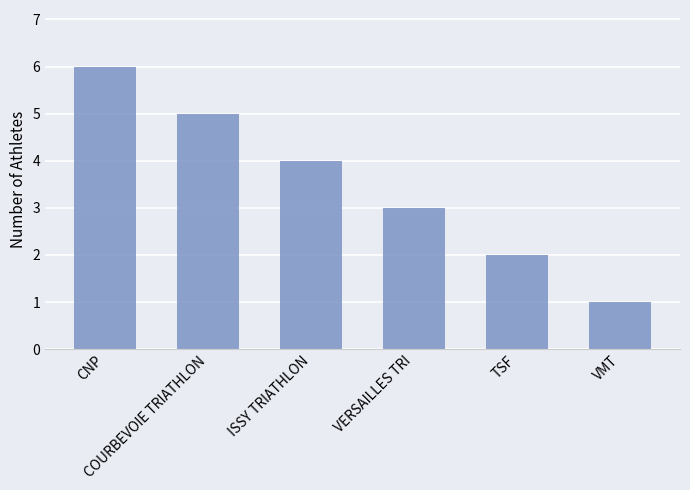

Count the number of data series in this chart.

1